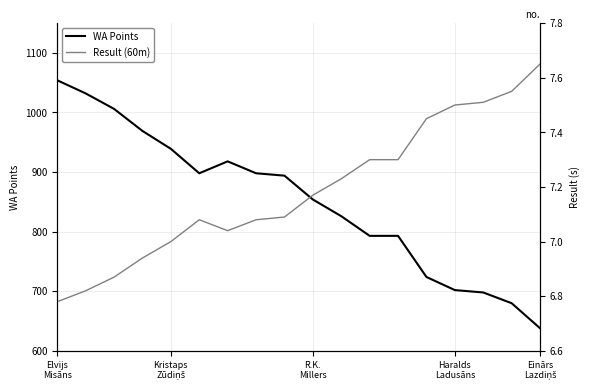

How many lines are shown in the chart?

2